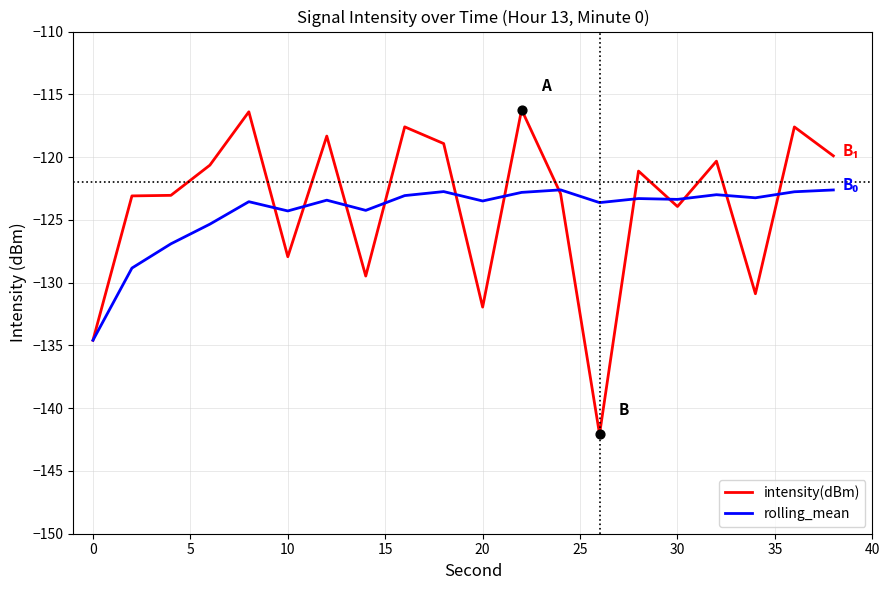

Rank the series by their maximum value, from lowest to highest.

rolling_mean, intensity(dBm)